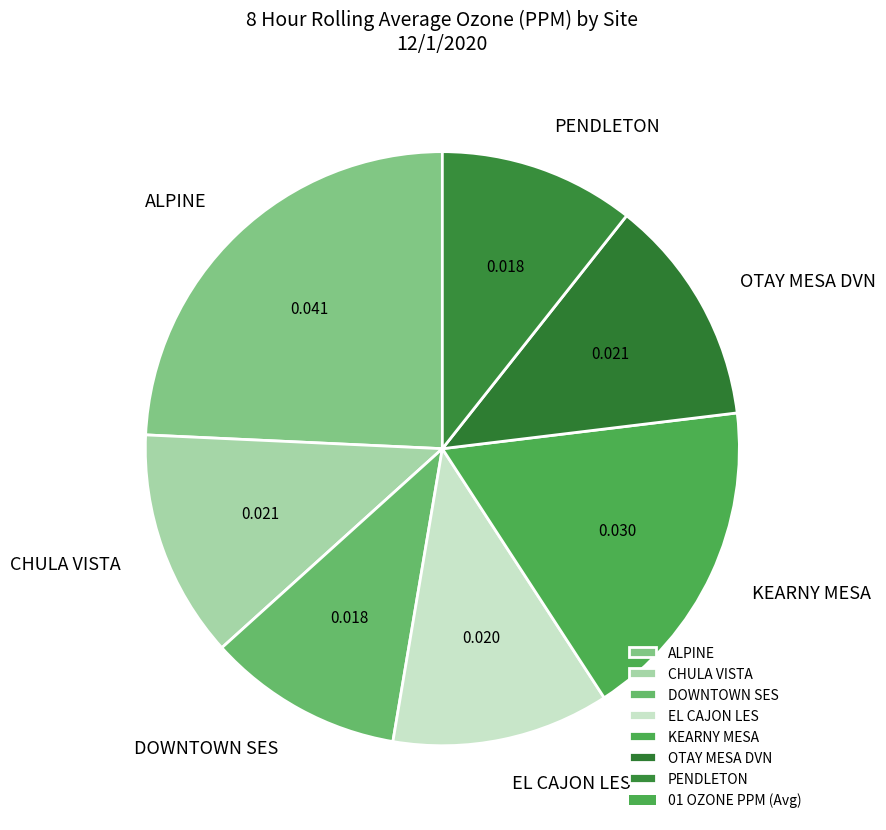

Which slice is the largest?

ALPINE